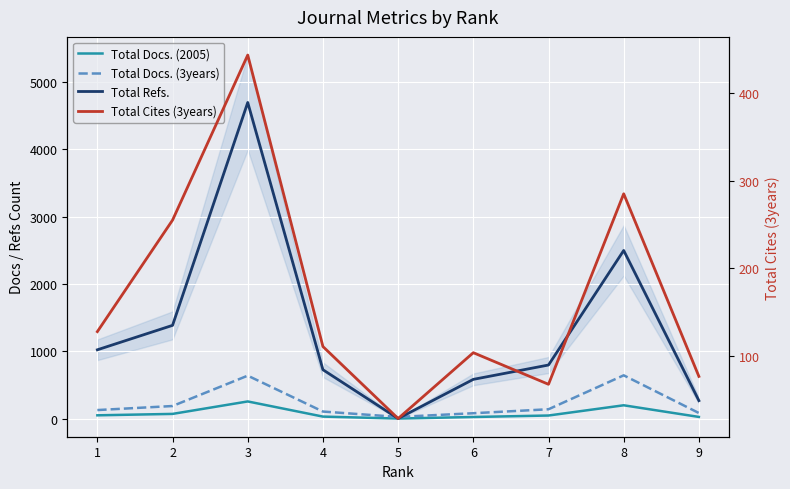

What is the difference between the Total Refs. values at 8 and 5?

2496